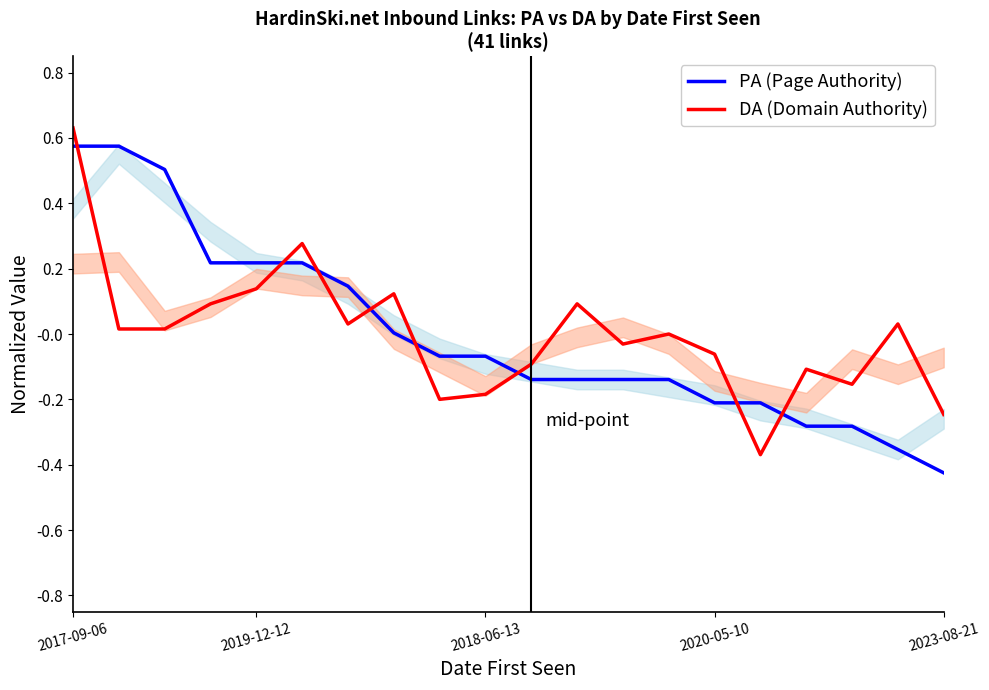

What position from the left is 15?

16